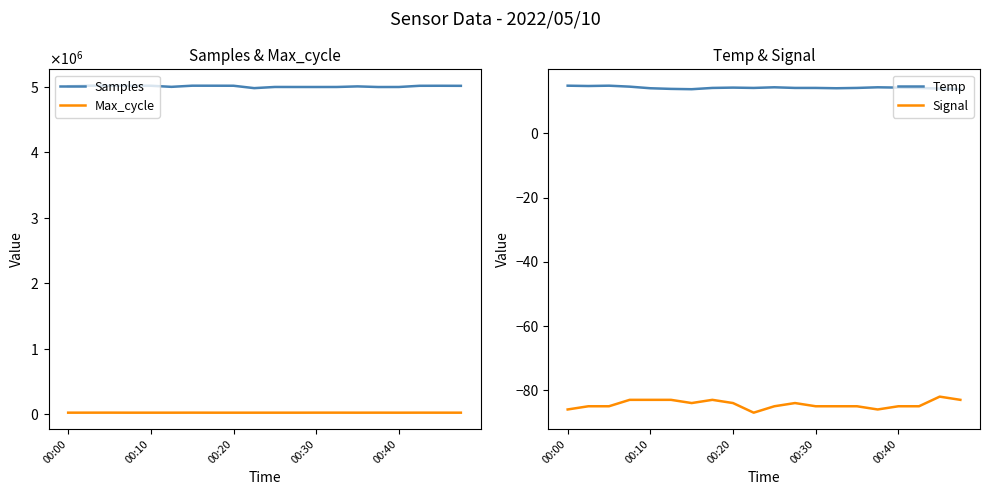

True or false: Signal has more than 0 interior local peaks.

True